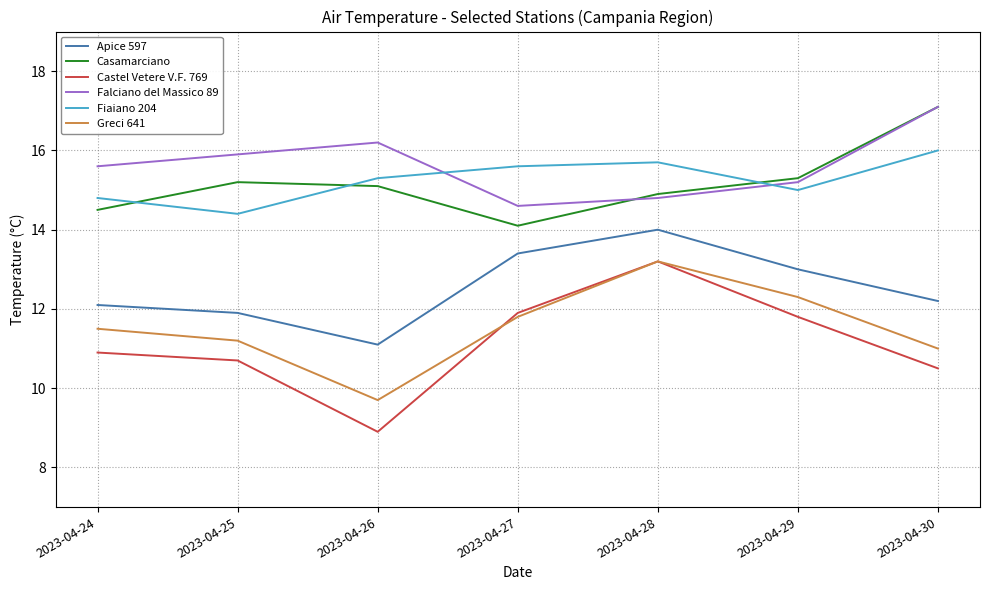

Between 2023-04-27 and 2023-04-30, which series saw the biggest shift?

Casamarciano